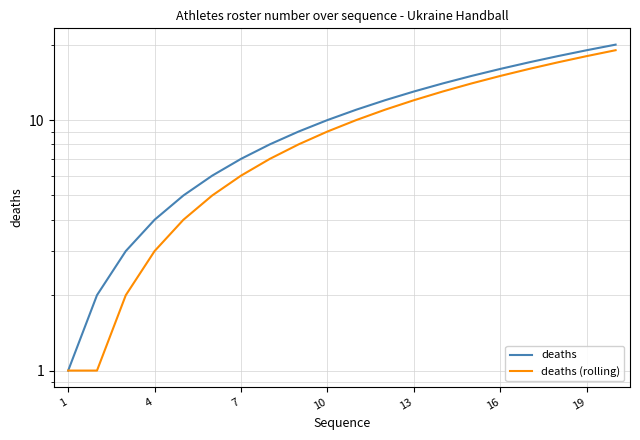

What is the value of the deaths (rolling) point at the 3rd from the left?

2